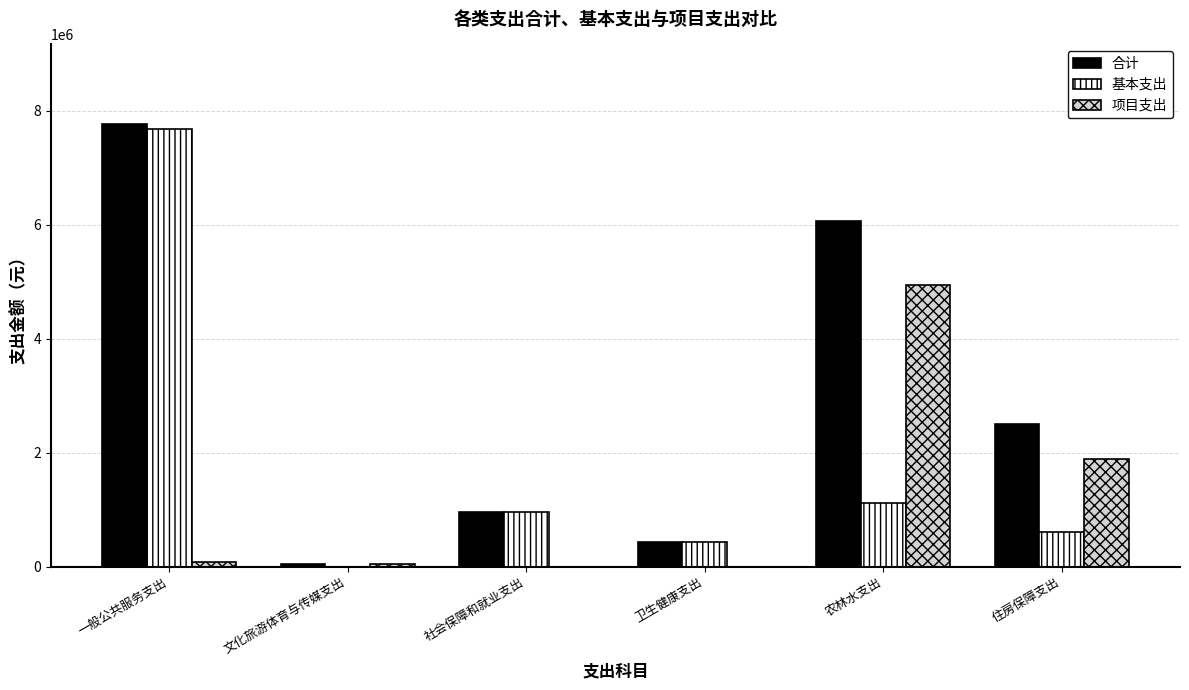

What is the total value across all series at 住房保障支出?

5013099.7